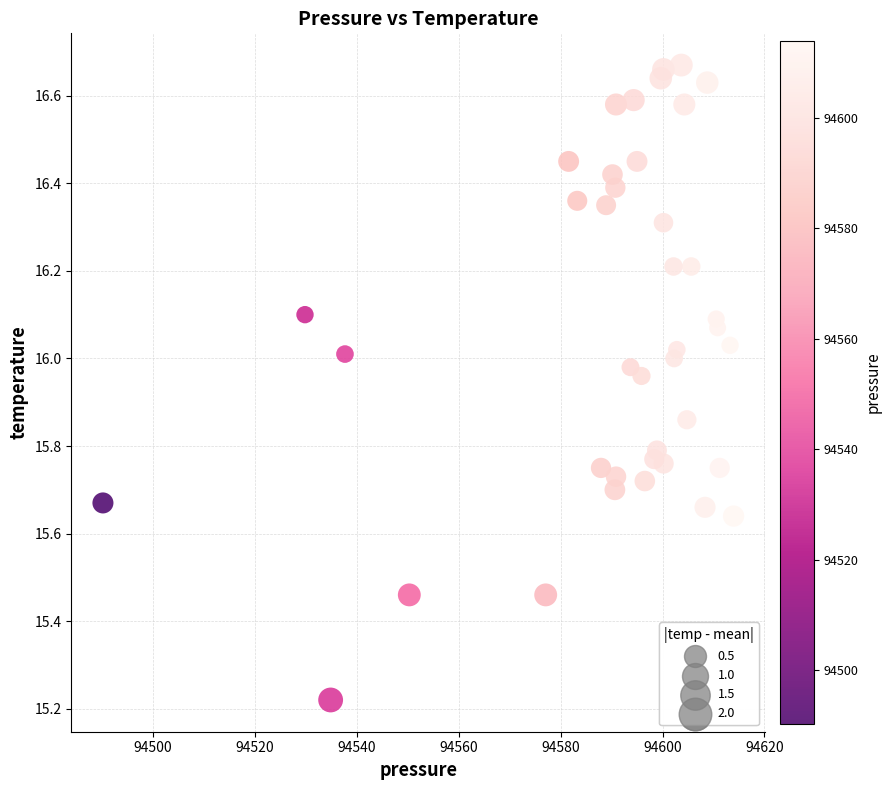

What is the range of X values (max minus min)?

123.7